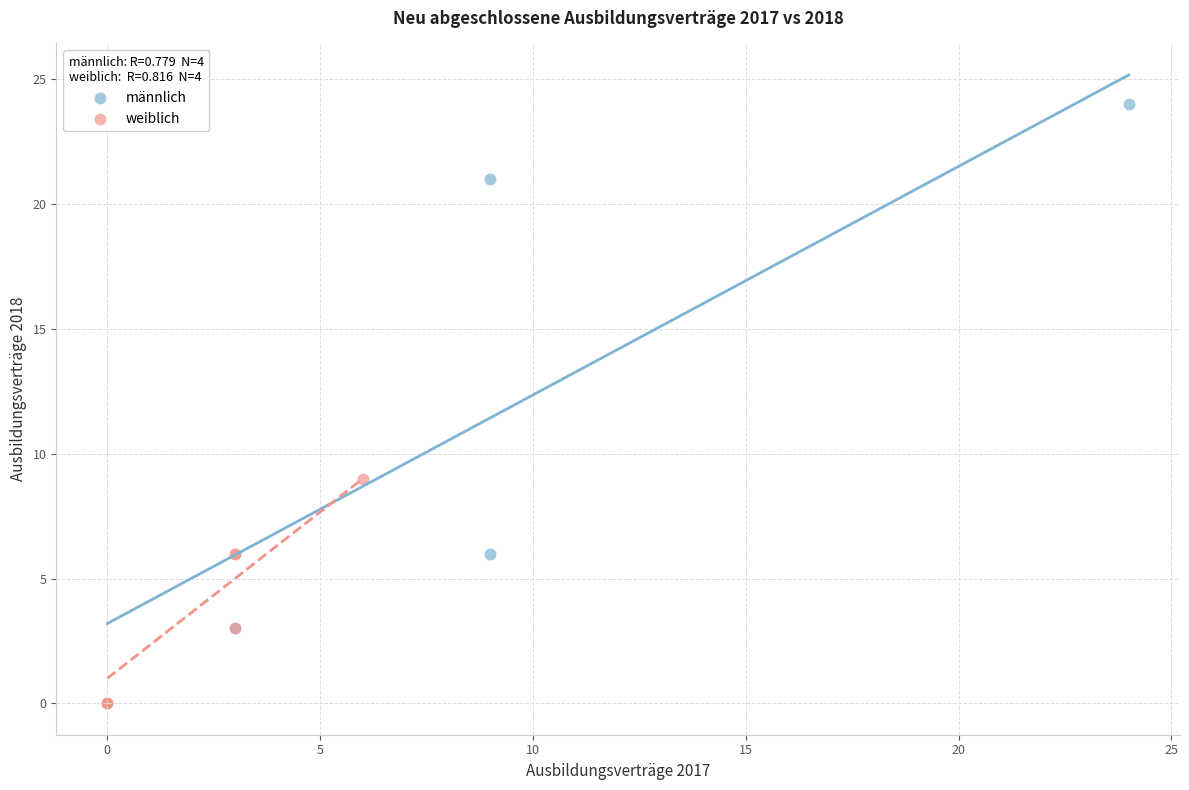

Which series reaches the maximum Y coordinate?

männlich